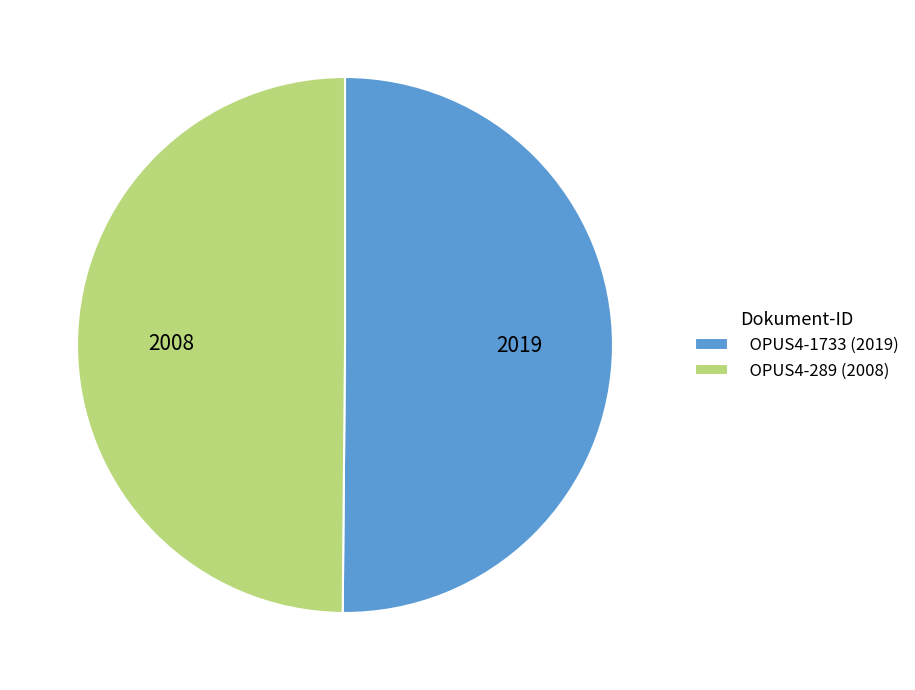

The OPUS4-1733 (2019) slice represents 50% of the pie. True or false?

True